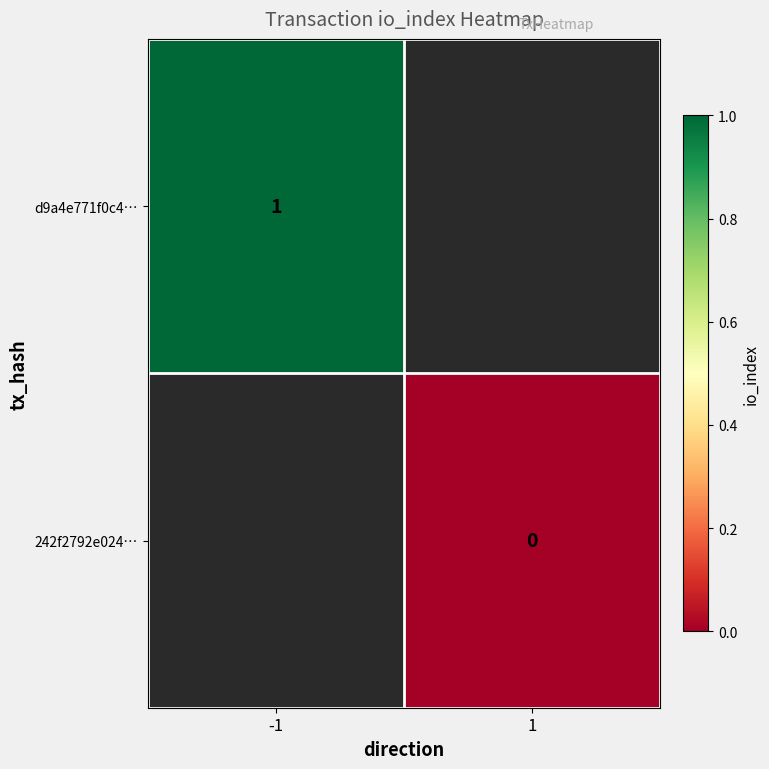

Is it true that d9a4e771f0c4… equals 1 at -1?

True